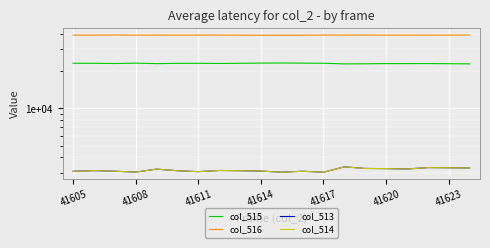

List the series in order of their peak value, highest first.

col_516, col_515, col_513, col_514